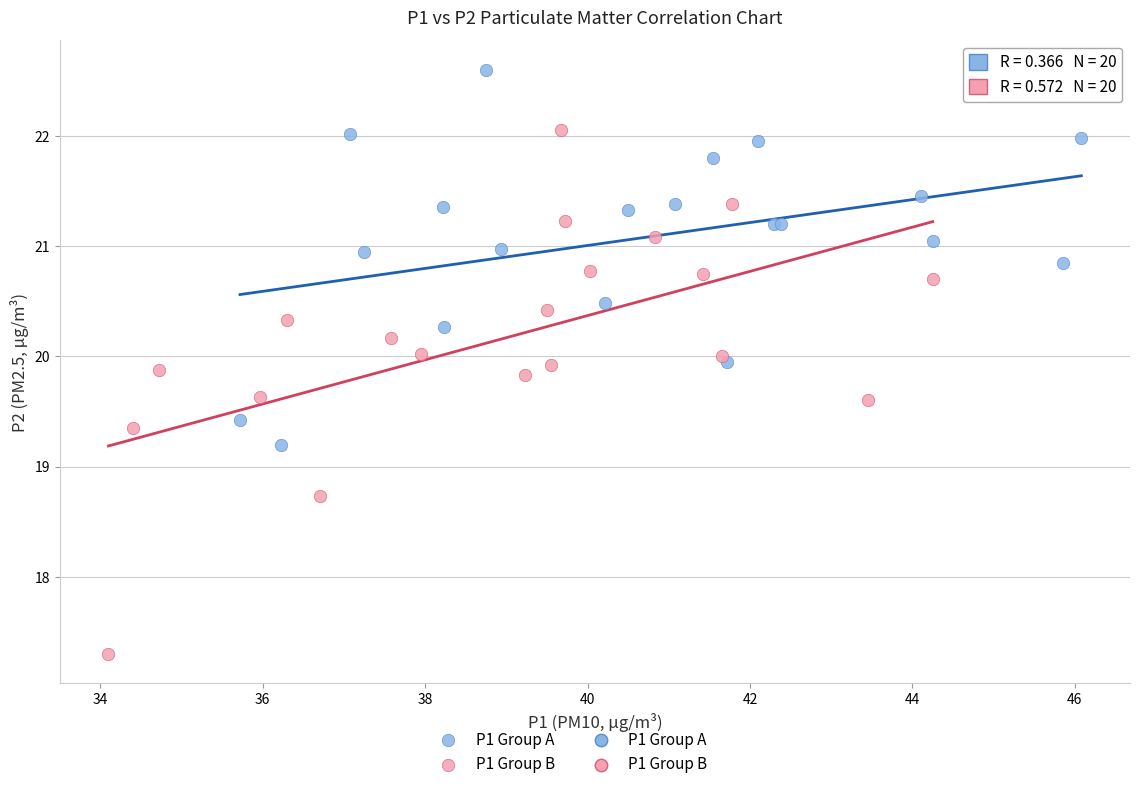

Which series has the largest Y range (max minus min)?

P1 Group B